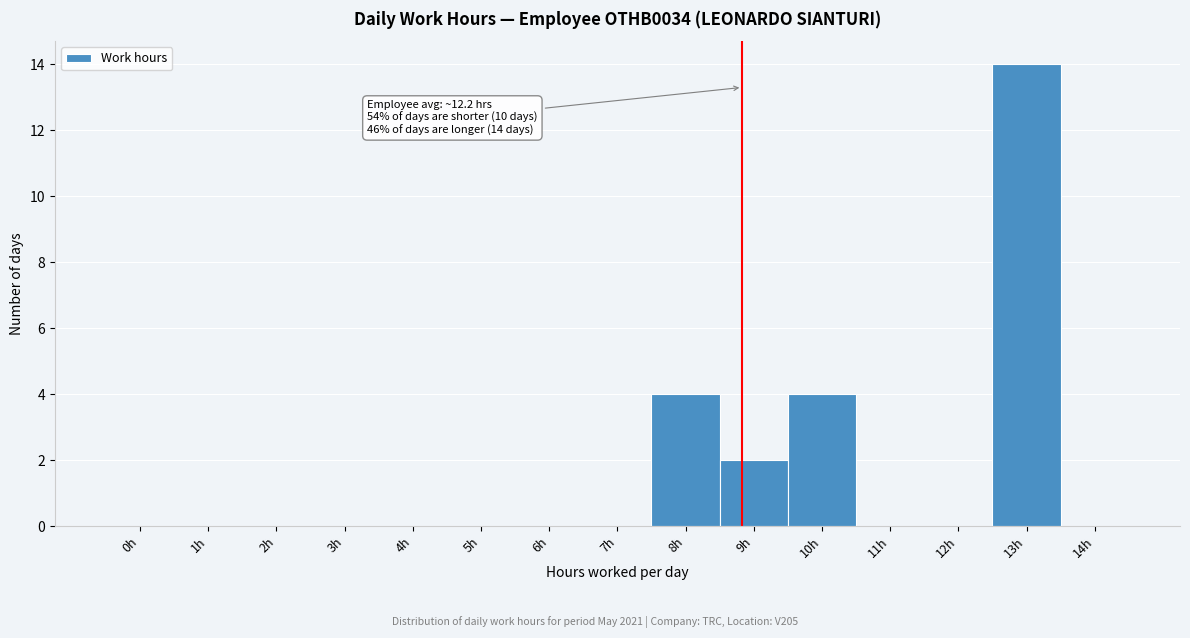

Reading left to right, what are all the values shown in this chart?

0h=0	1h=0	2h=0	3h=0	4h=0	5h=0	6h=0	7h=0	8h=4	9h=2	10h=4	11h=0	12h=0	13h=14	14h=0